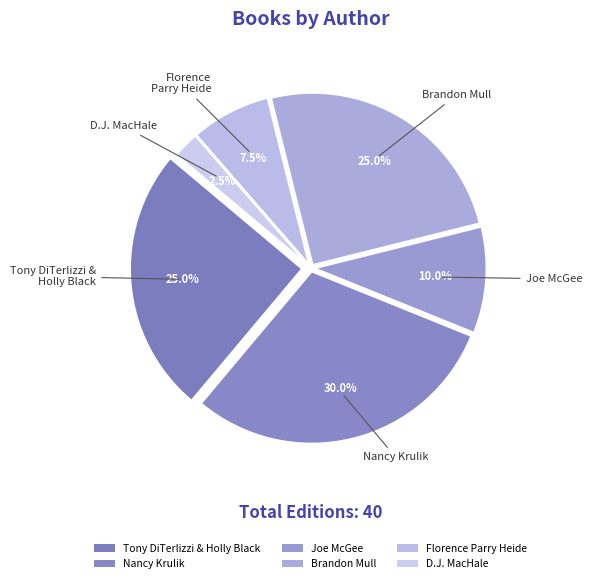

How many segments does this pie chart have?

6